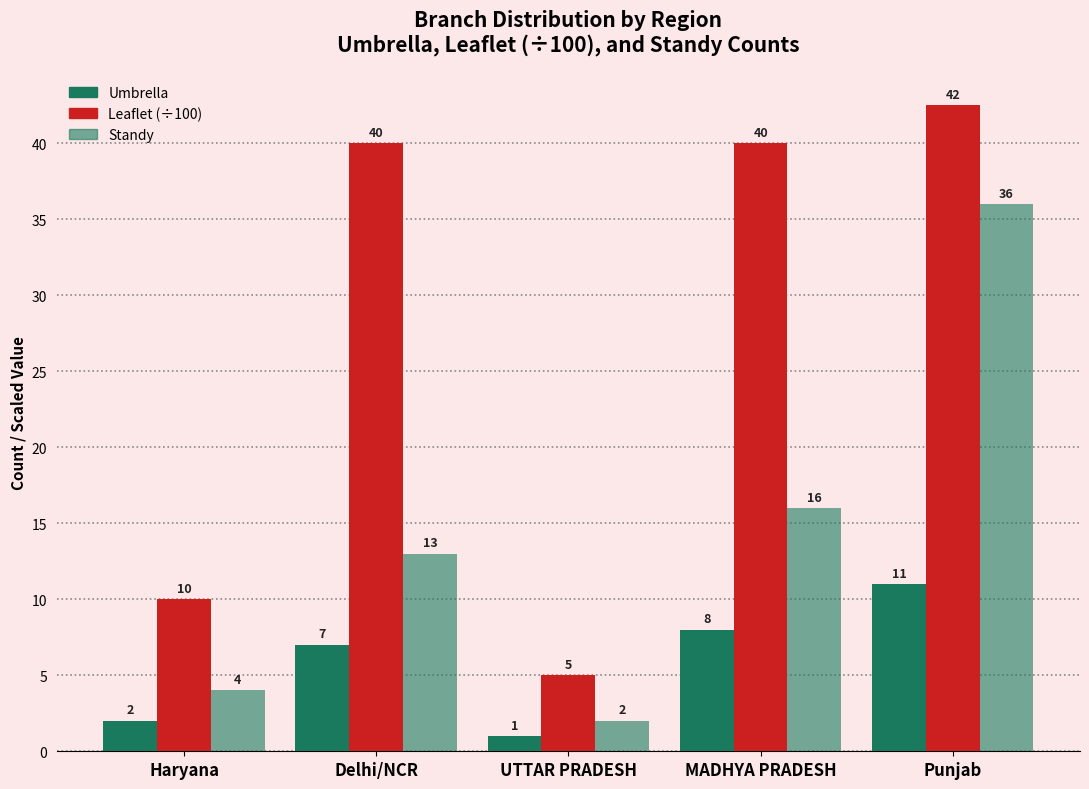

Count the number of categories in the chart.

5